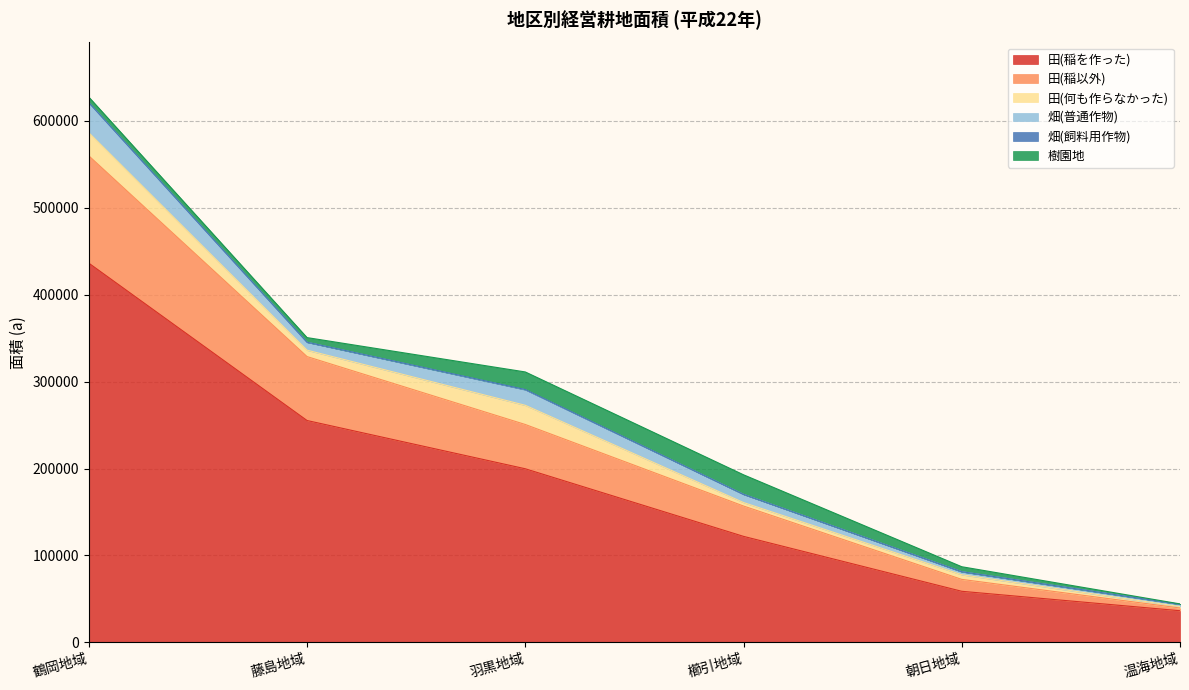

What is the label of the 3rd point from the right?

櫛引地域